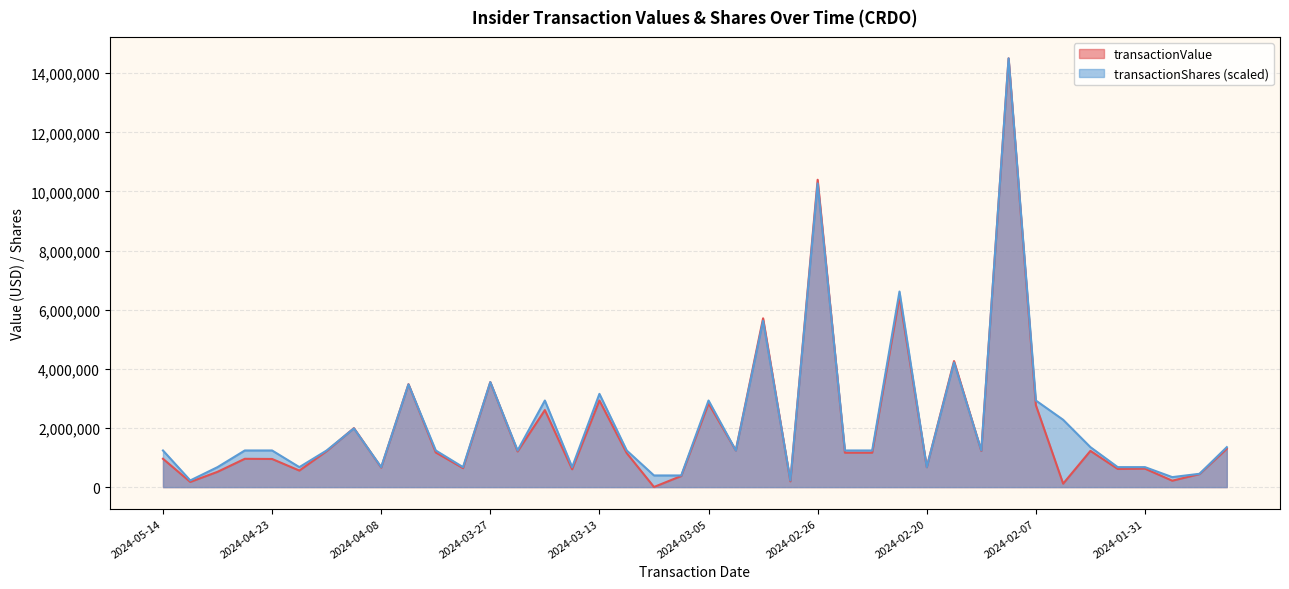

Is it true that transactionShares equals 3475085.4 at 2024-04-05?

True